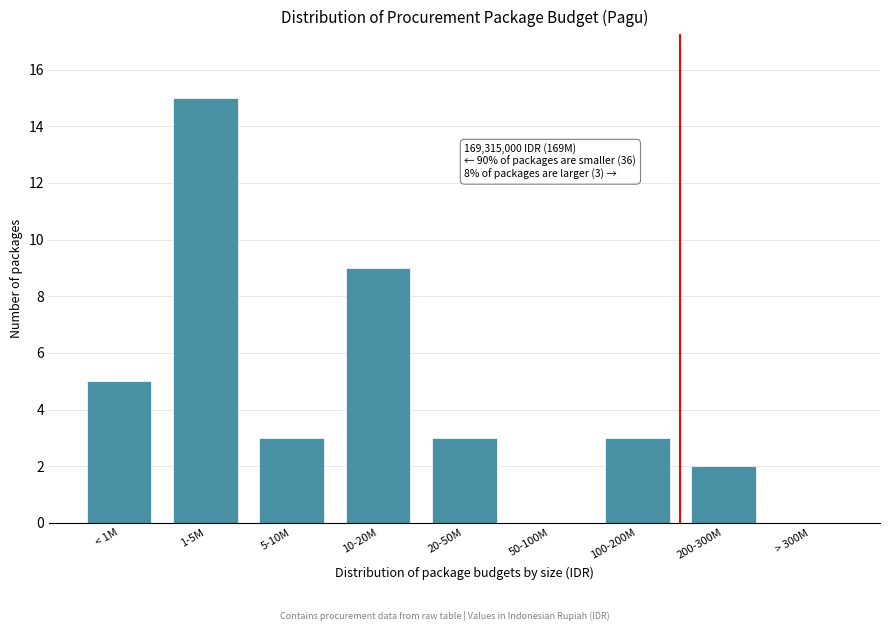

Reading left to right, transcribe all the data shown in this chart.

< 1M=5	1-5M=15	5-10M=3	10-20M=9	20-50M=3	50-100M=0	100-200M=3	200-300M=2	> 300M=0